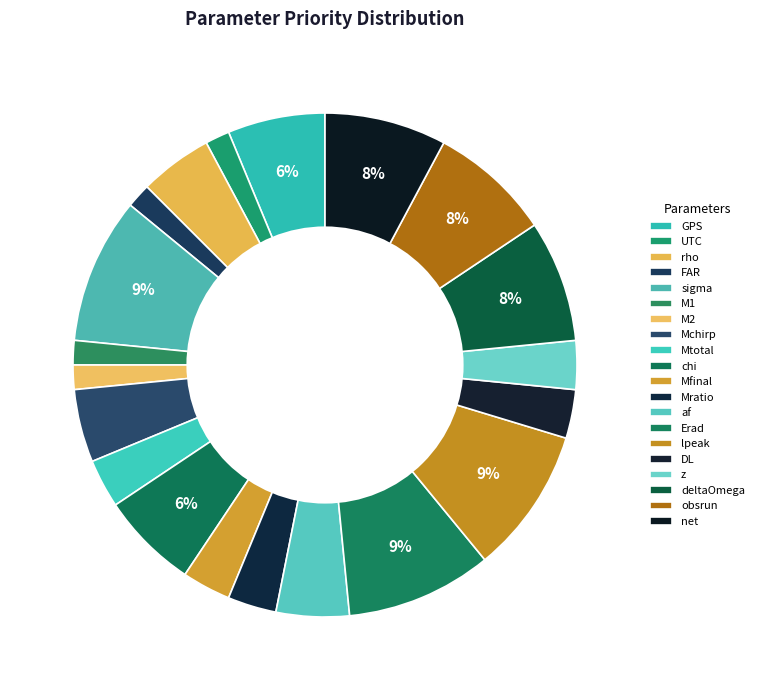

Is there a majority slice in this chart?

No